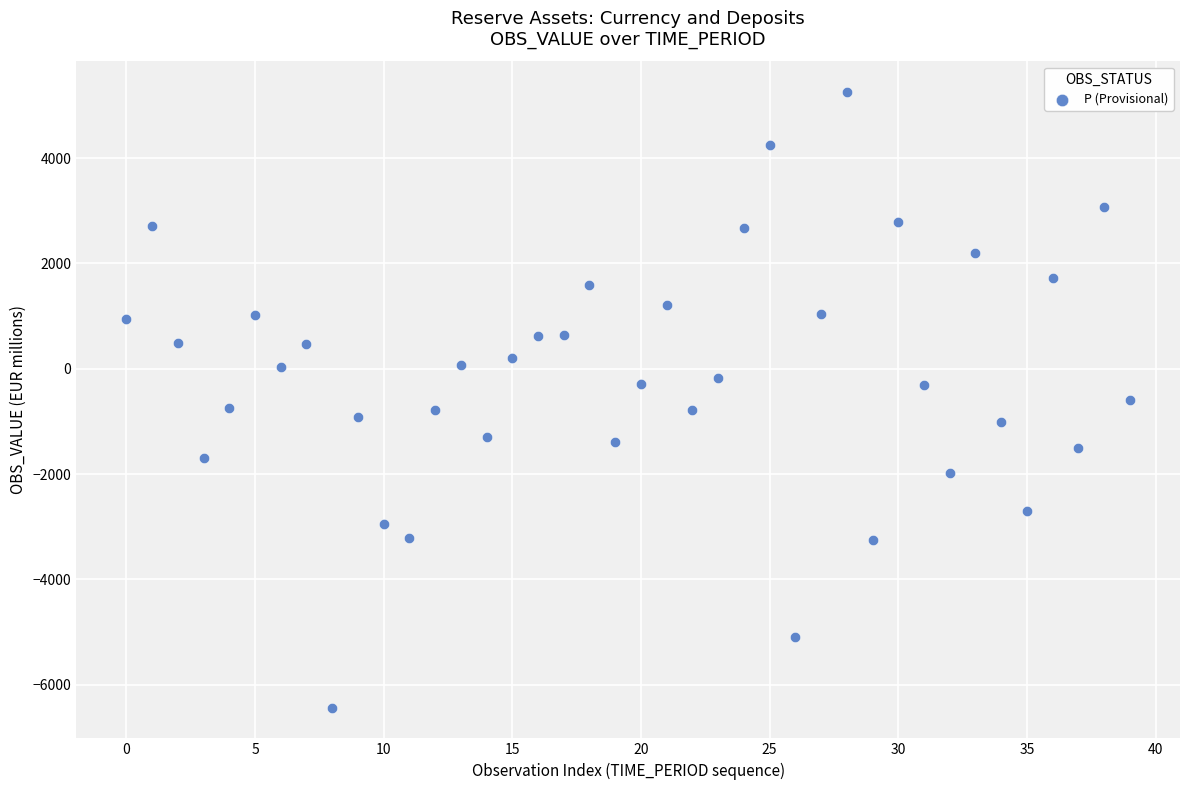

What is the range of Y values (max minus min)?

11685.7